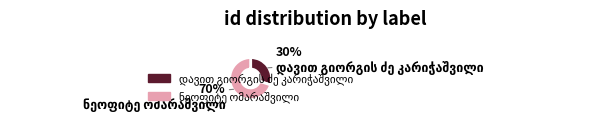

Is there any slice that represents more than half of the pie?

Yes